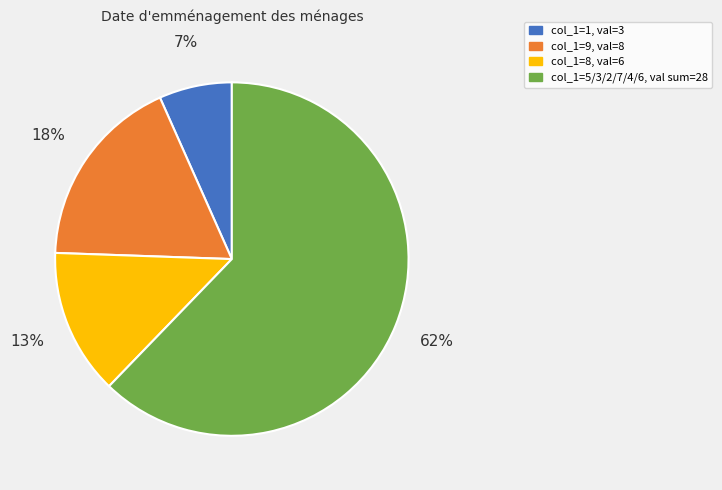

Does any single category account for the majority?

Yes